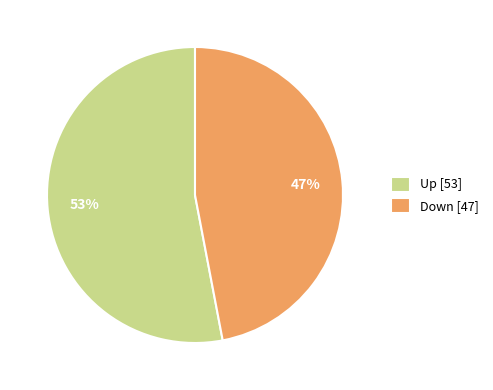

Is Up the majority of the pie?

Yes